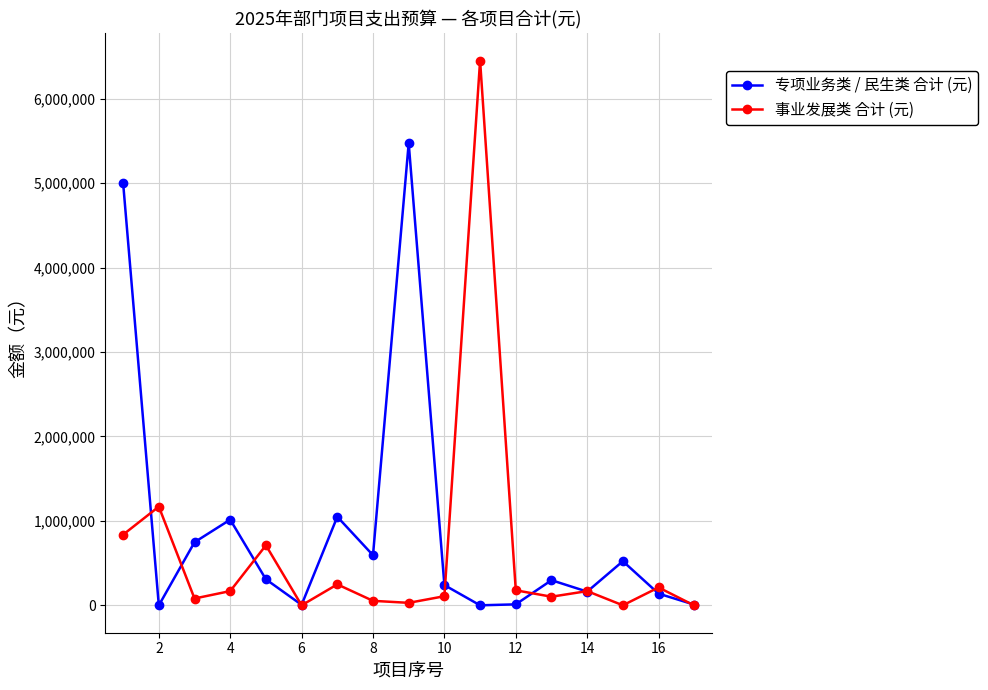

True or false: 事业发展类 合计 (元) has more than 2 points higher than both neighbors.

True